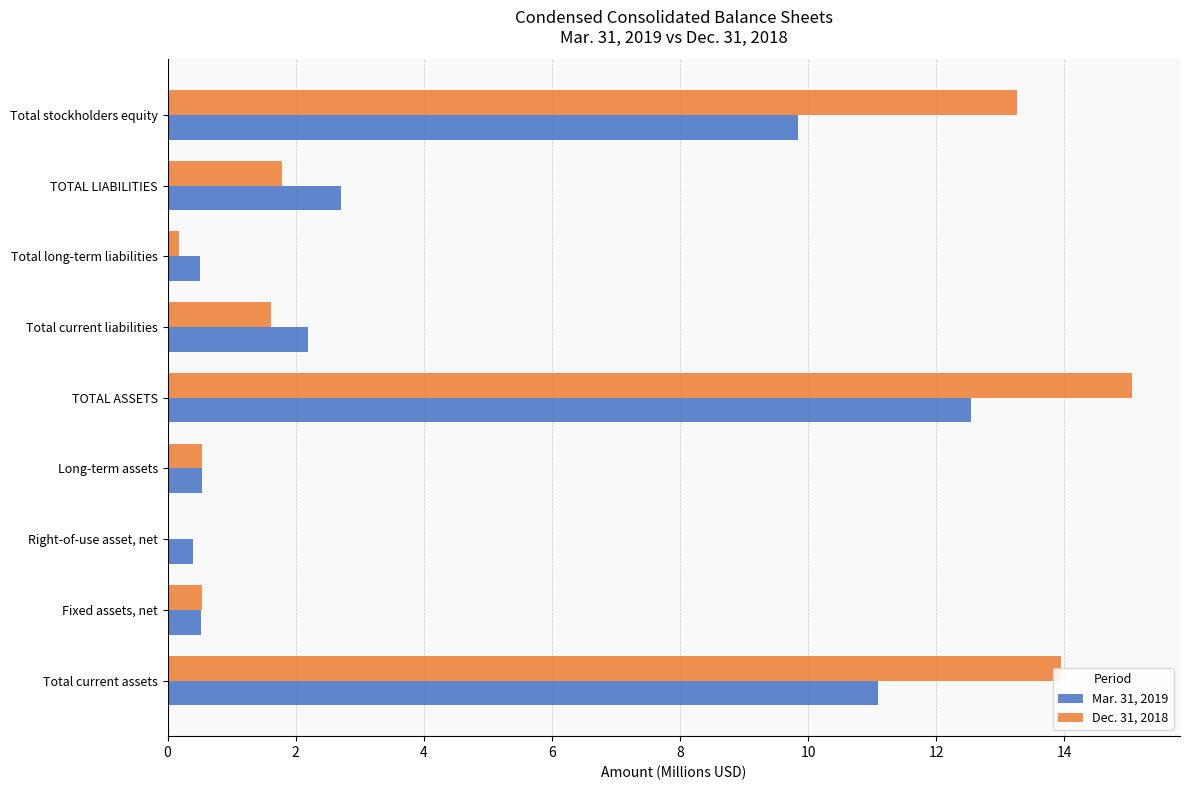

Is the value of Dec. 31, 2018 at Total long-term liabilities greater than the value of Mar. 31, 2019 at TOTAL ASSETS?

No